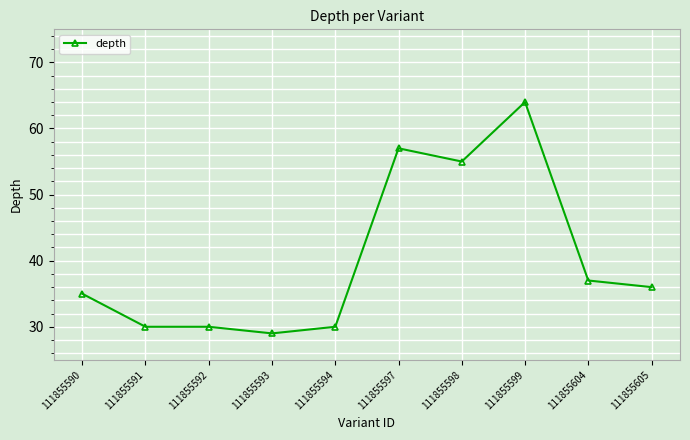

Which has a higher value, 111855605 or 111855591?

111855605